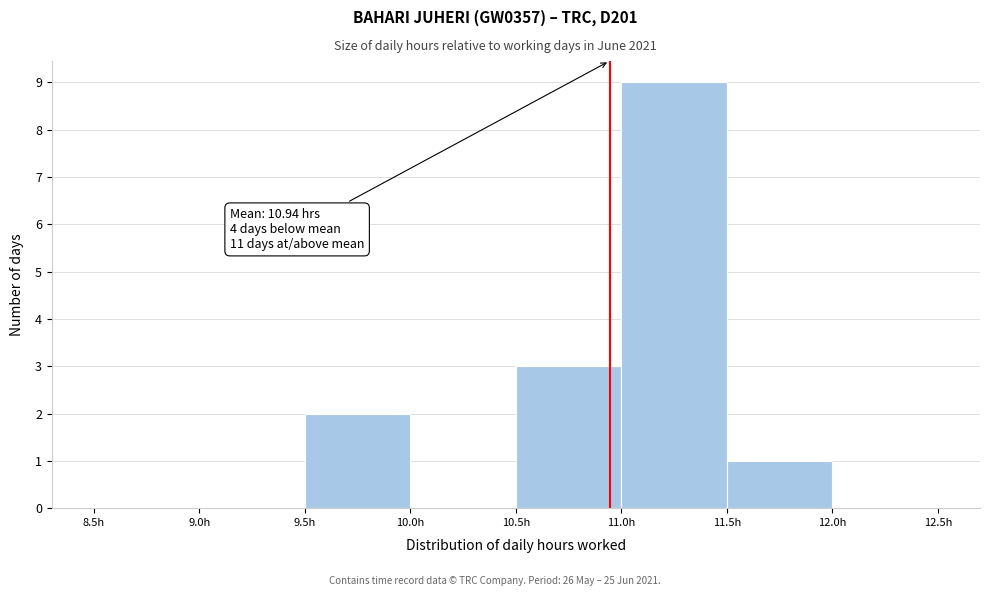

Which range on the x-axis has the tallest bar?

11.0 to 11.5